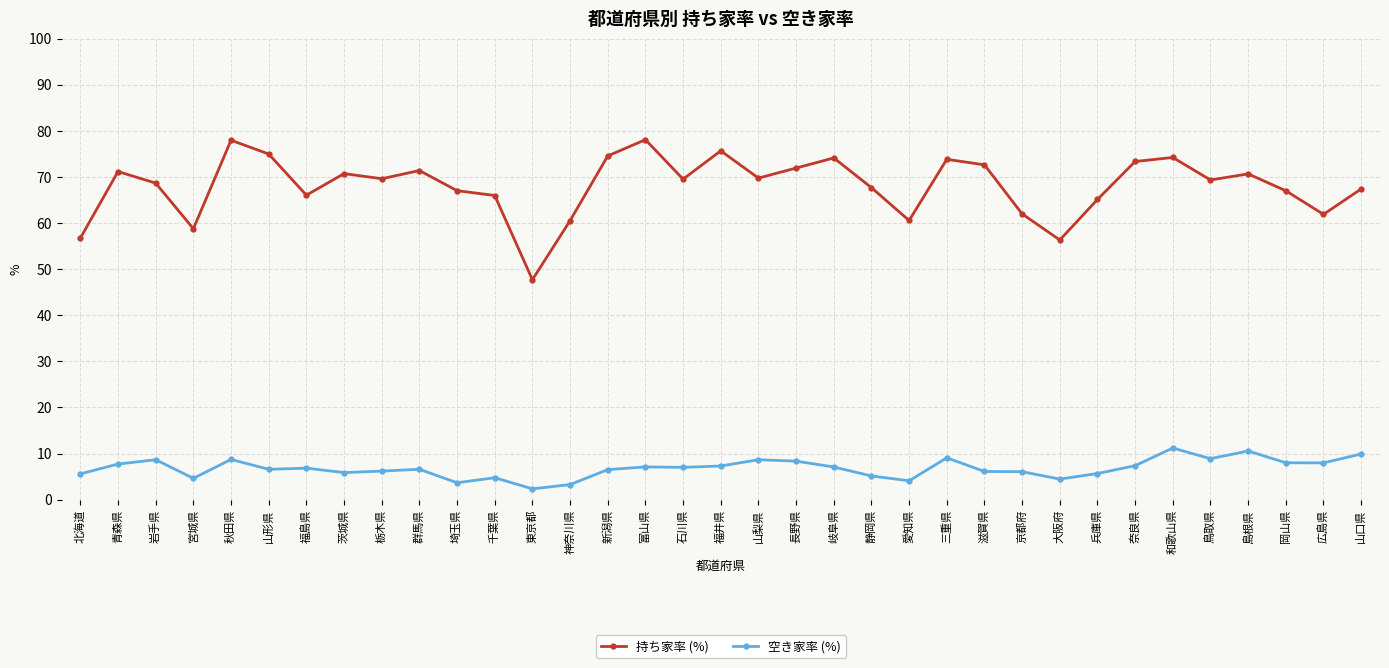

At 東京都, list the series in order from smallest to largest.

空き家率 (%), 持ち家率 (%)